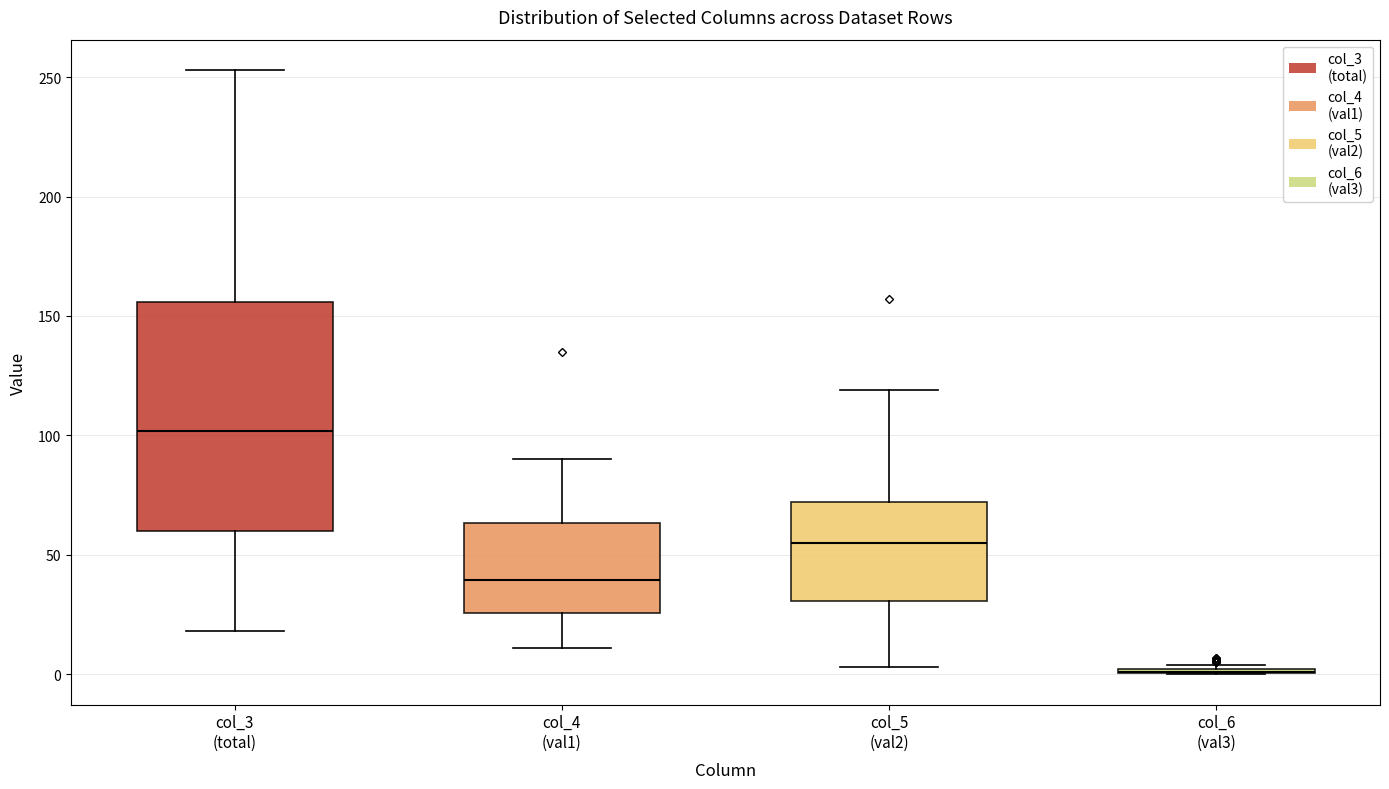

Reading left to right, transcribe this box plot: for each box, give where its median line is, the range the box spans, and where its two whiskers end, as read against the y-axis. The values are not printed on the chart, so give them approximately, as read against the axis.

col_3 (total): median 100, box 60 to 155, whiskers 20 to 255
col_4 (val1): median 40, box 25 to 65, whiskers 10 to 90
col_5 (val2): median 55, box 30 to 70, whiskers 5 to 120
col_6 (val3): box collapsed to a line at 0, whiskers 0 to 5